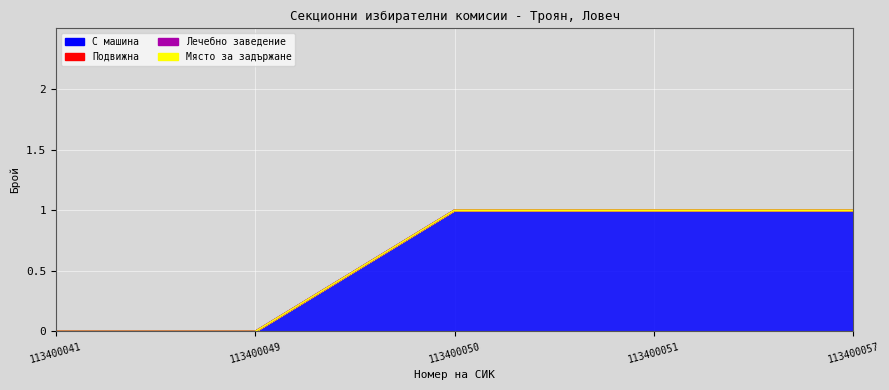

Which series has the largest range (max minus min)?

С машина